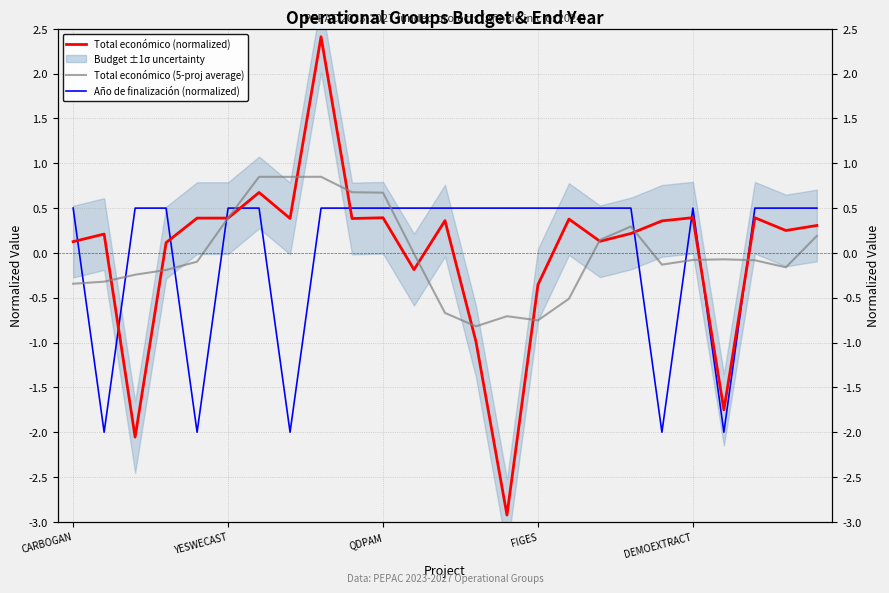

How many data points does each series have?

25